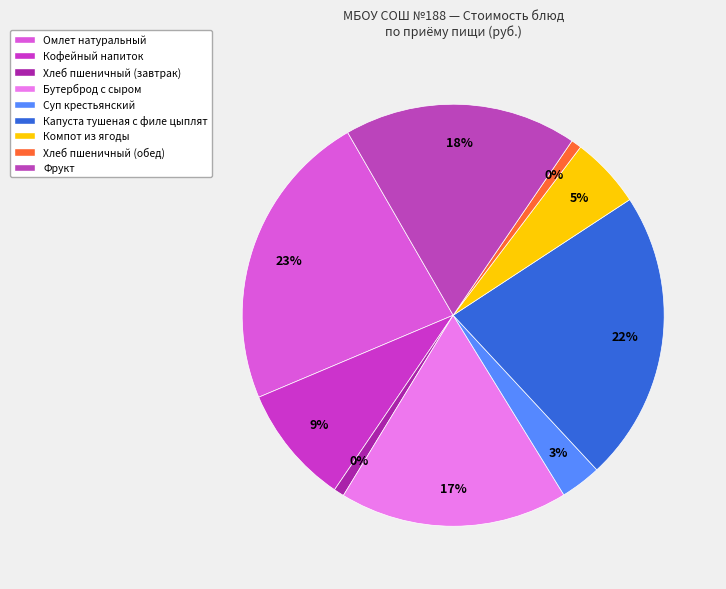

Does Хлеб пшеничный (обед) account for over 50% of the chart?

No